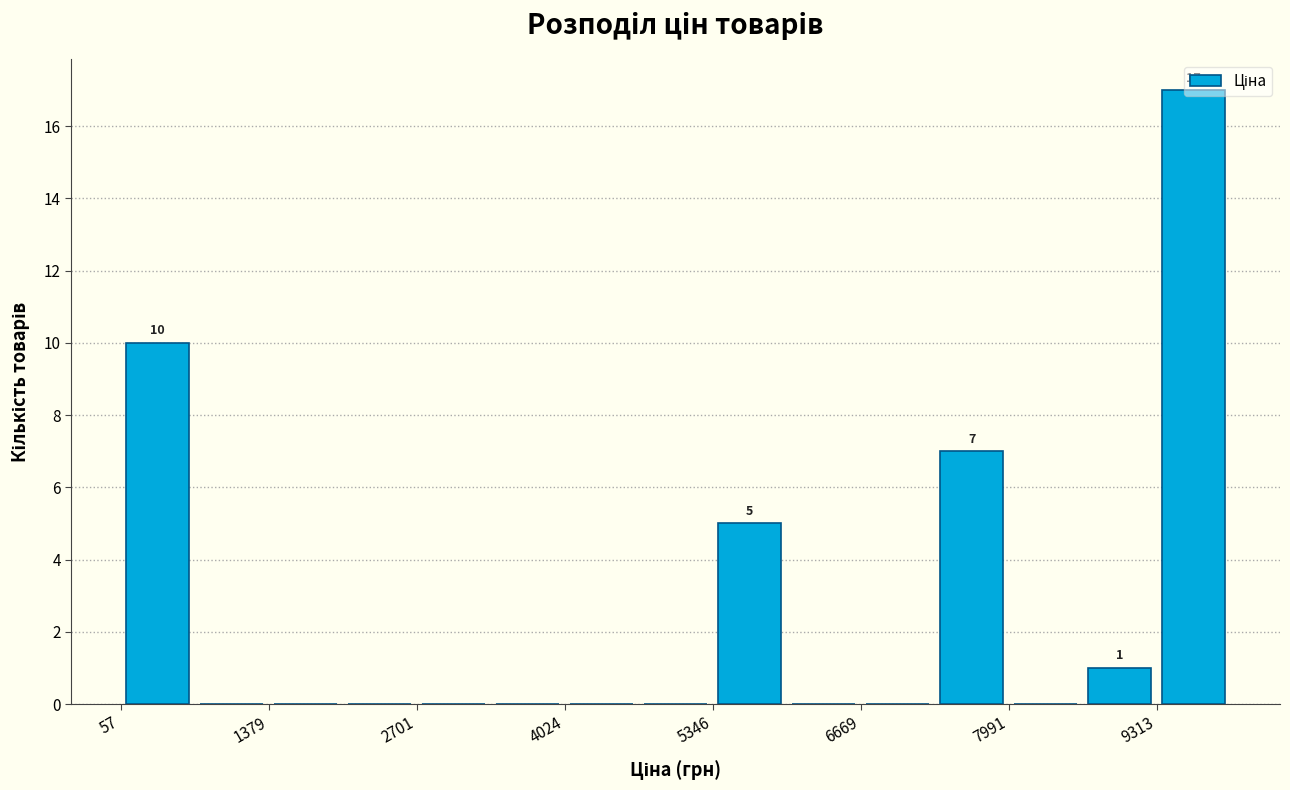

Read against the x-axis, roughly where is the centre of the tallest bar?

9600